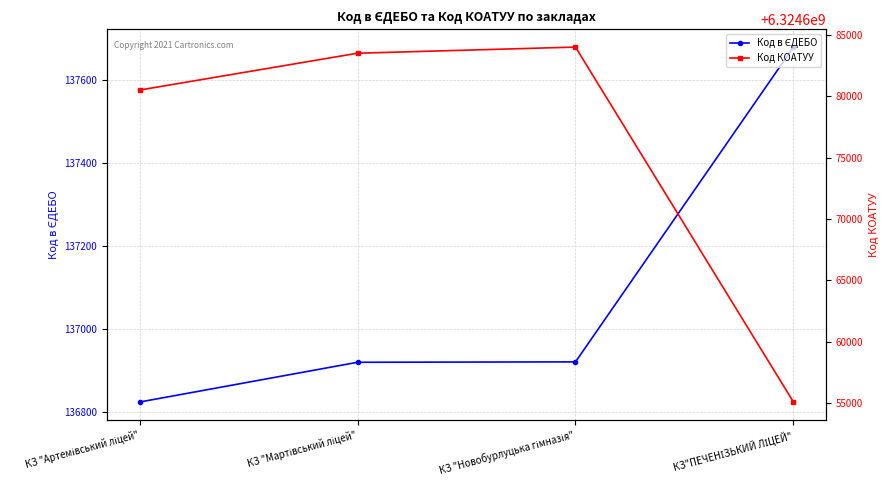

How many series are shown in this chart?

2